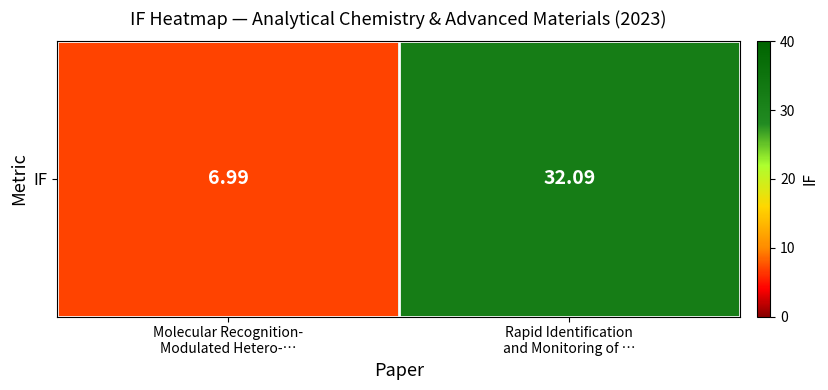

What is the sum of all values?

39.1